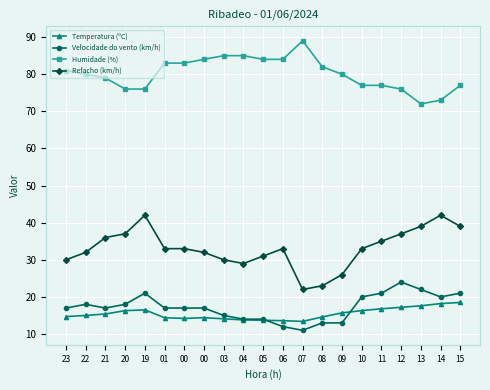

At which label does Velocidade do vento (km/h) reach its peak?

12